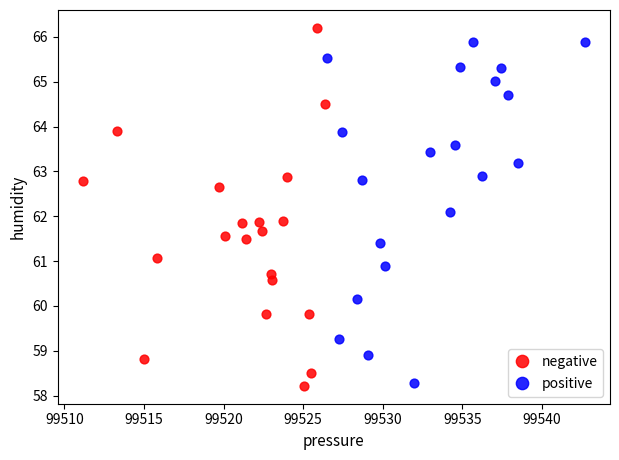

Which series has the widest spread of Y values?

negative